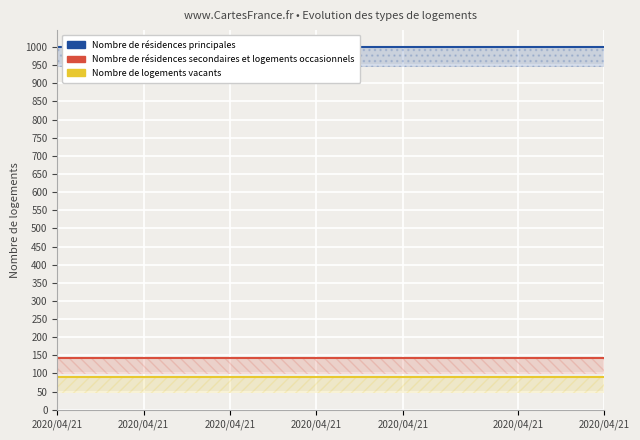

Between 2020/04/21 and 11, which series saw the biggest shift?

Nombre de résidences principales